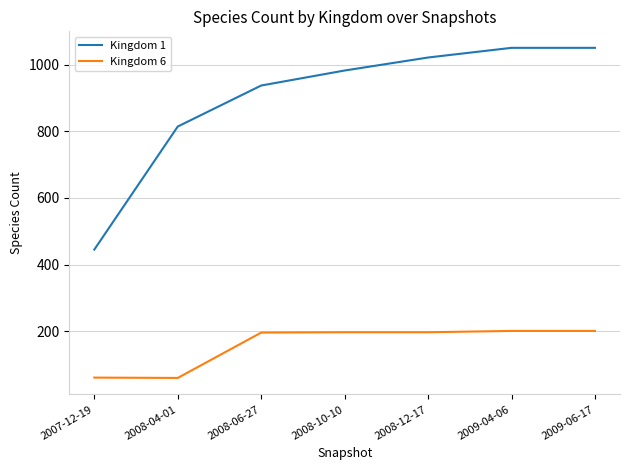

Which series has the largest total across all categories?

Kingdom 1